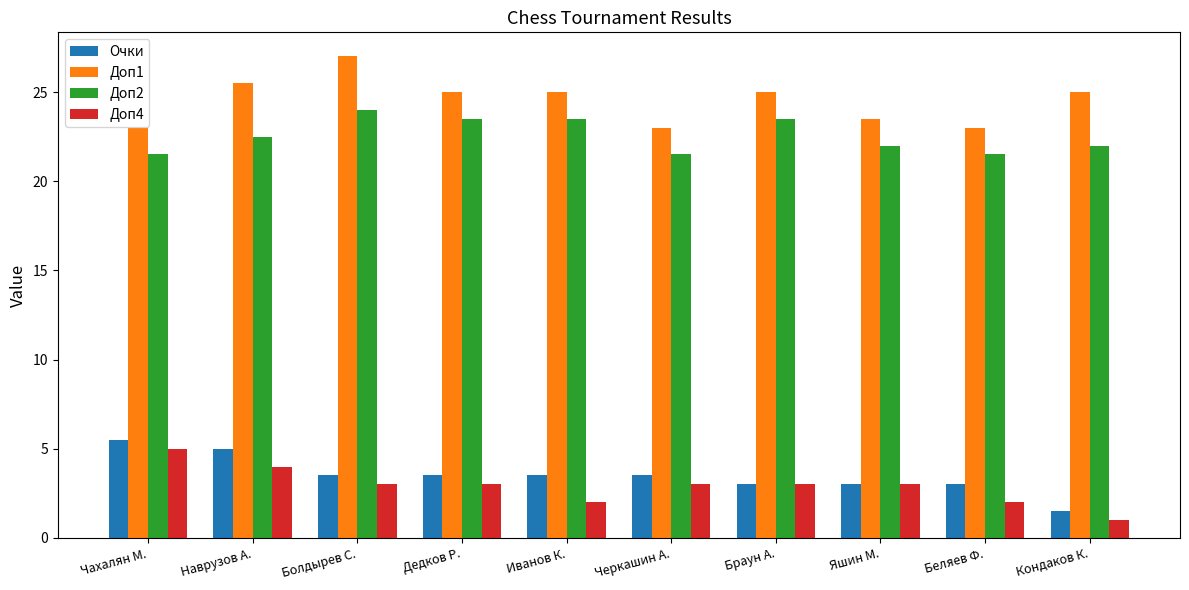

Reading left to right, what are all the values shown in this chart?

Очки: Чахалян М.=5.5	Наврузов А.=5.0	Болдырев С.=3.5	Дедков Р.=3.5	Иванов К.=3.5	Черкашин А.=3.5	Браун А.=3.0	Яшин М.=3.0	Беляев Ф.=3.0	Кондаков К.=1.5
Доп1: Чахалян М.=23.0	Наврузов А.=25.5	Болдырев С.=27.0	Дедков Р.=25.0	Иванов К.=25.0	Черкашин А.=23.0	Браун А.=25.0	Яшин М.=23.5	Беляев Ф.=23.0	Кондаков К.=25.0
Доп2: Чахалян М.=21.5	Наврузов А.=22.5	Болдырев С.=24.0	Дедков Р.=23.5	Иванов К.=23.5	Черкашин А.=21.5	Браун А.=23.5	Яшин М.=22.0	Беляев Ф.=21.5	Кондаков К.=22.0
Доп4: Чахалян М.=5.0	Наврузов А.=4.0	Болдырев С.=3.0	Дедков Р.=3.0	Иванов К.=2.0	Черкашин А.=3.0	Браун А.=3.0	Яшин М.=3.0	Беляев Ф.=2.0	Кондаков К.=1.0